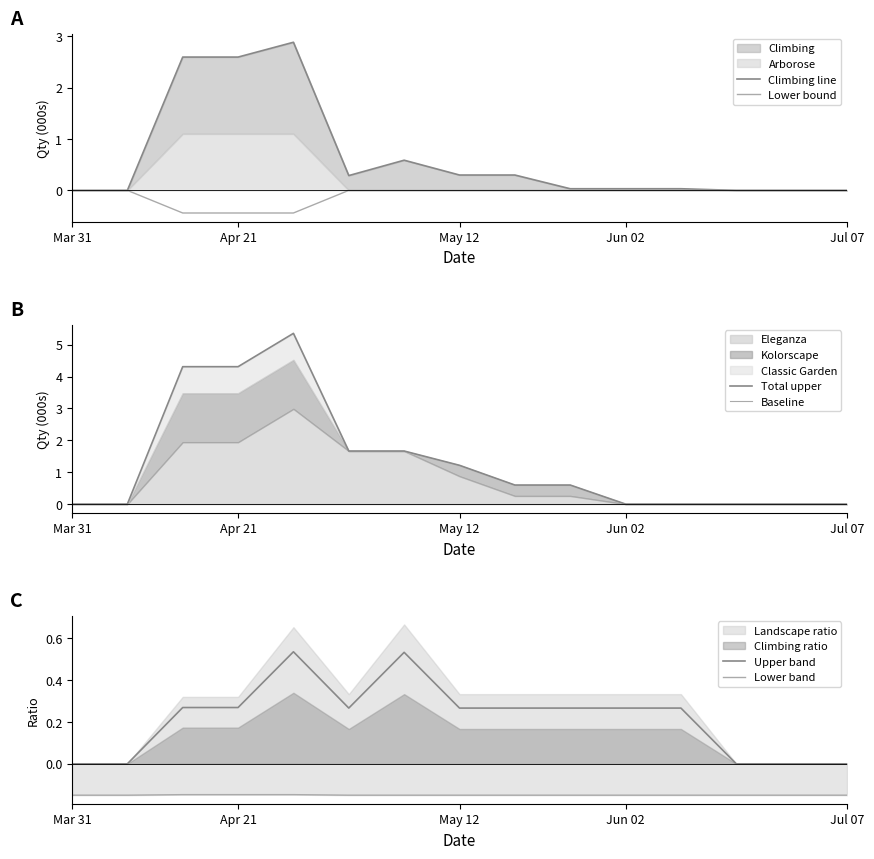

The value of Lower bound at Jun 02 is 0.3. True or false?

False